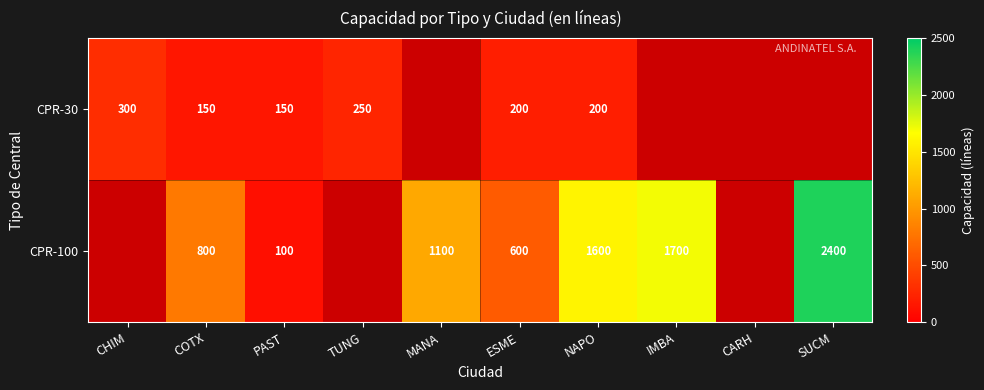

The value of CPR-30 at ESME is 99. True or false?

False